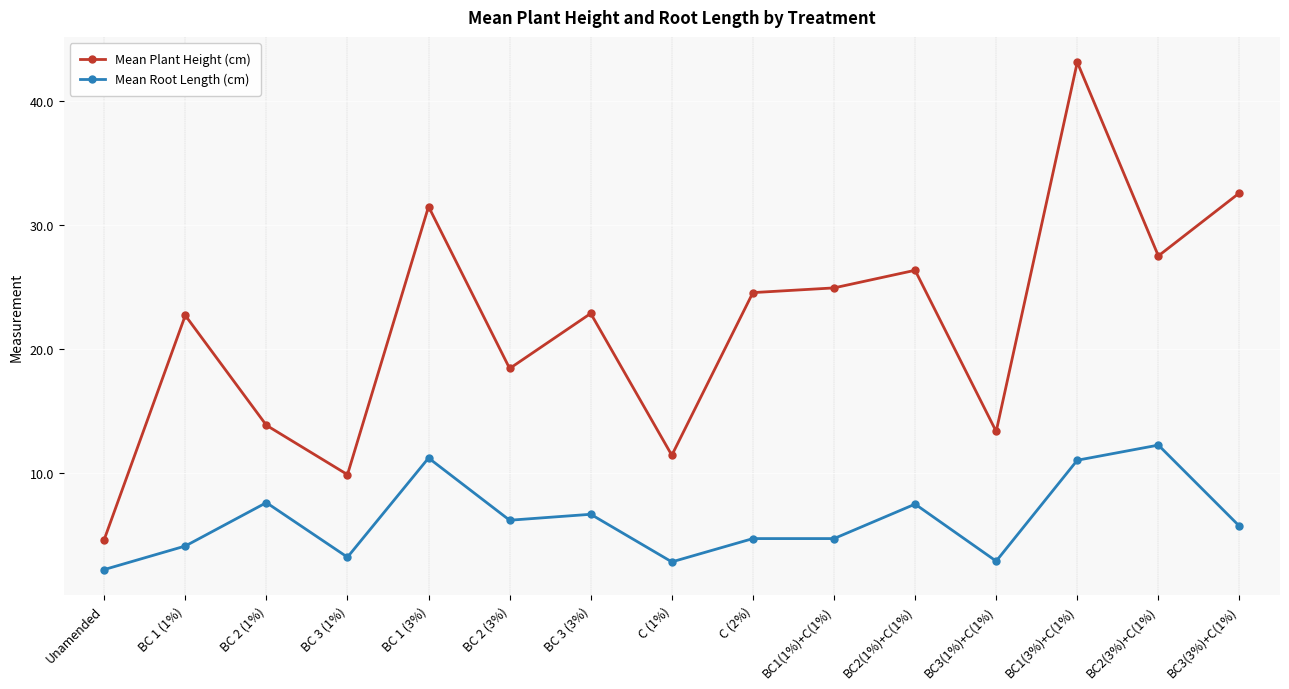

What is the difference between the maximum and second lowest values in the Mean Root Length (cm) series?

9.4